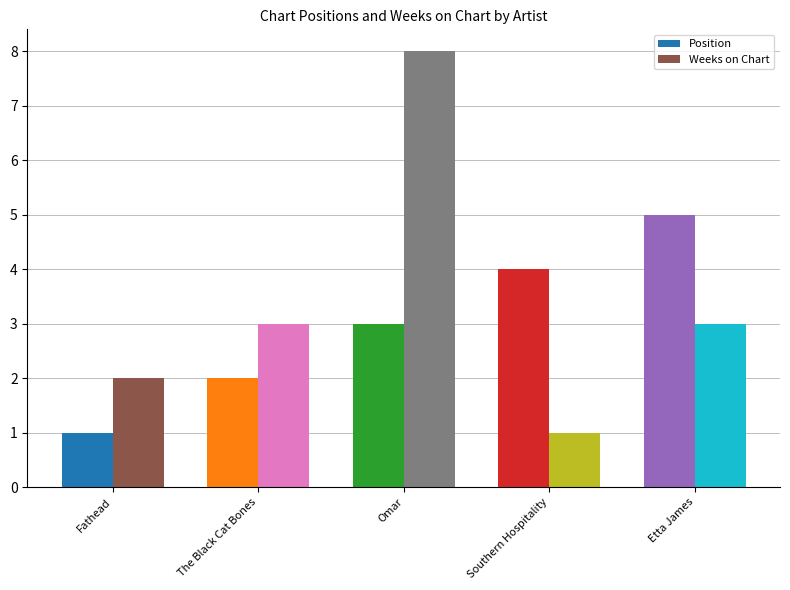

What value does the Weeks on Chart series have at The Black Cat Bones?

3